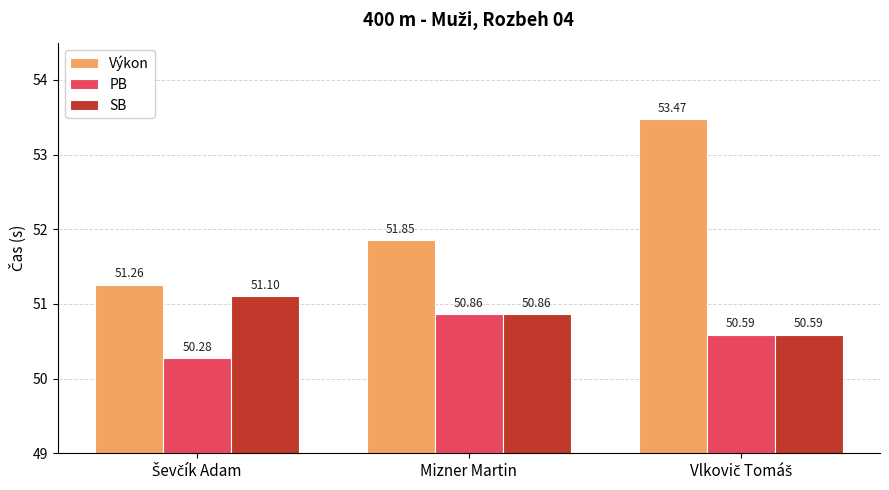

At which label is Výkon closest to 52?

Mizner Martin